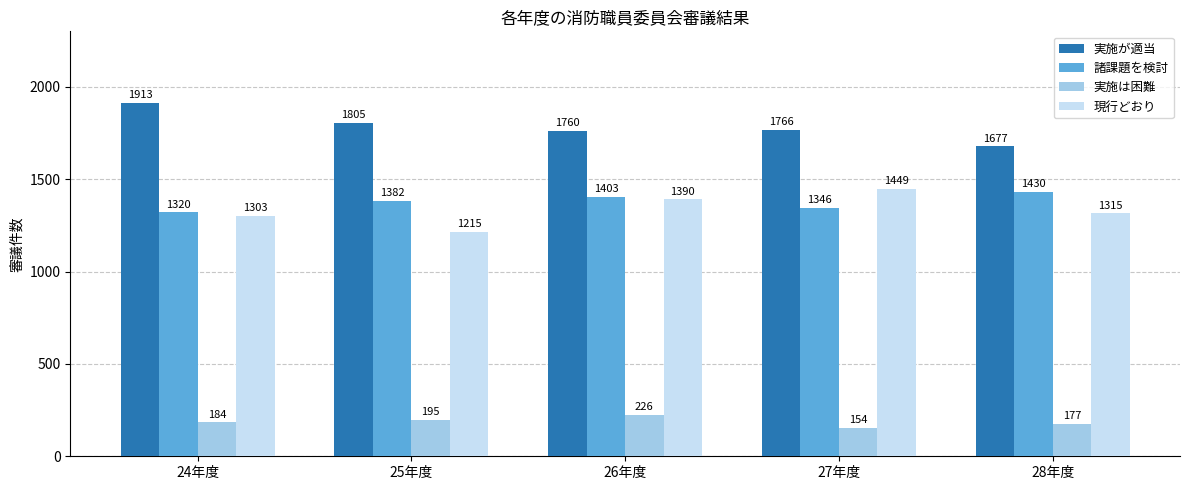

Are the bars horizontal?

No